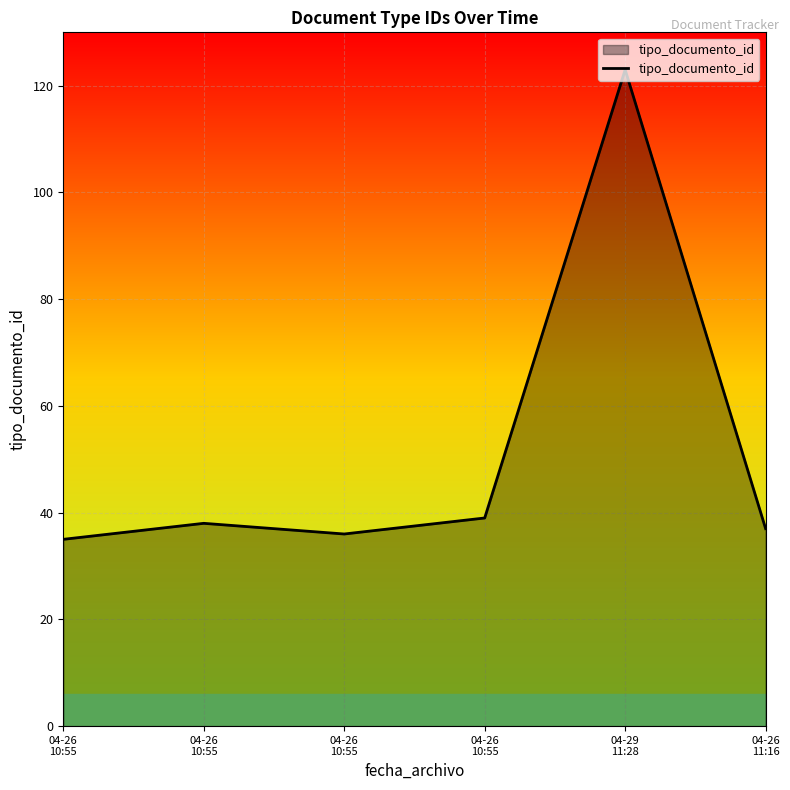

What is the average value?

51